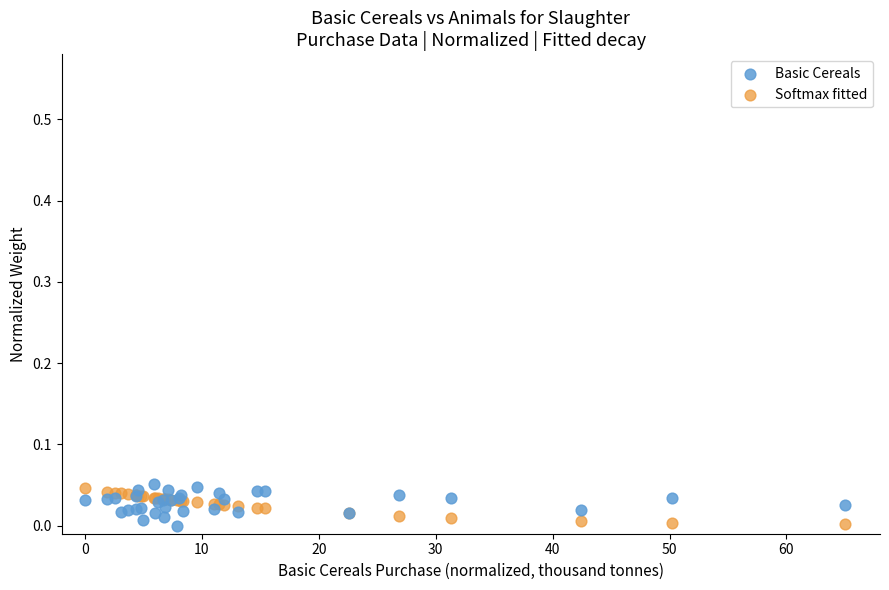

What are all the series names shown in the legend?

Basic Cereals, Softmax fitted